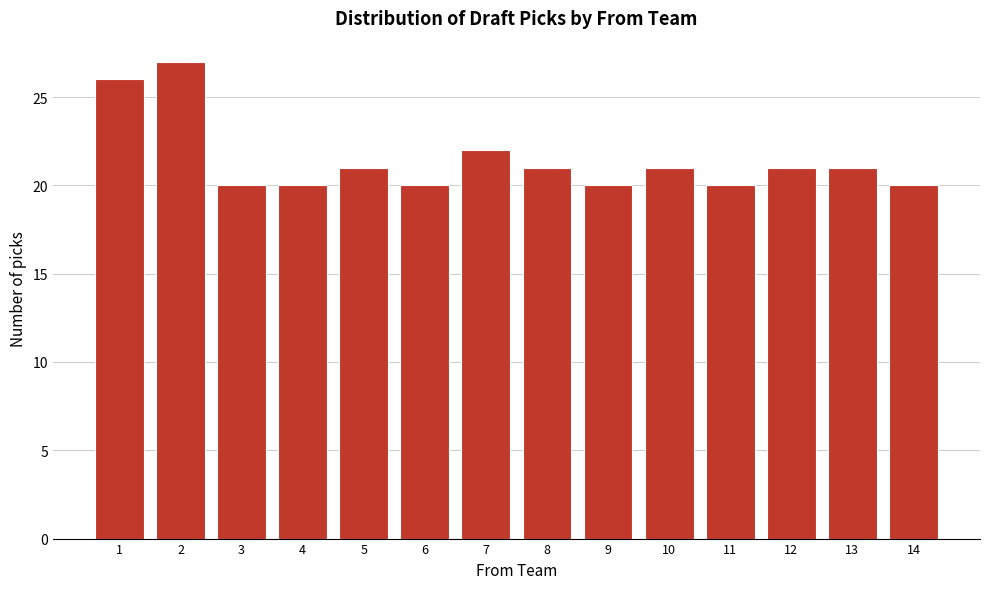

Reading left to right, extract all data points from this chart.

26	27	20	20	21	20	22	21	20	21	20	21	21	20